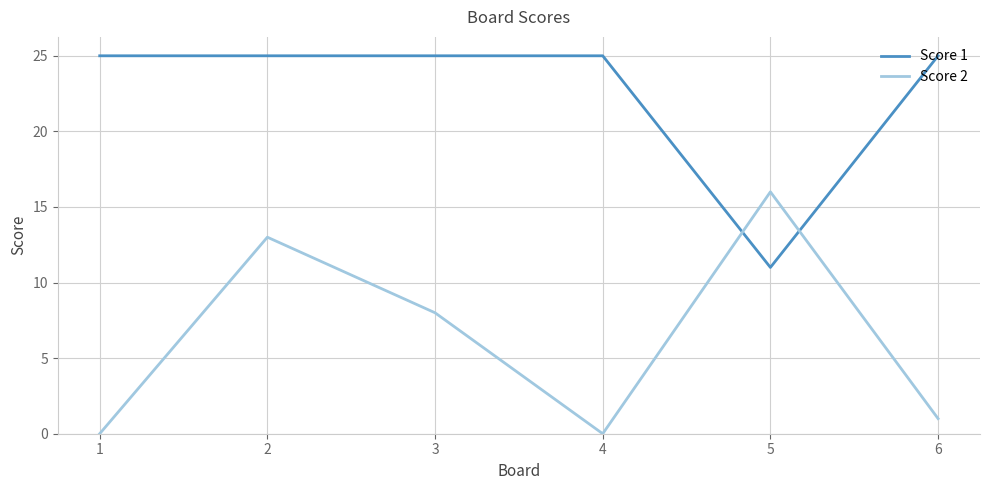

True or false: Score 1 has a value of 11 at 5.

True